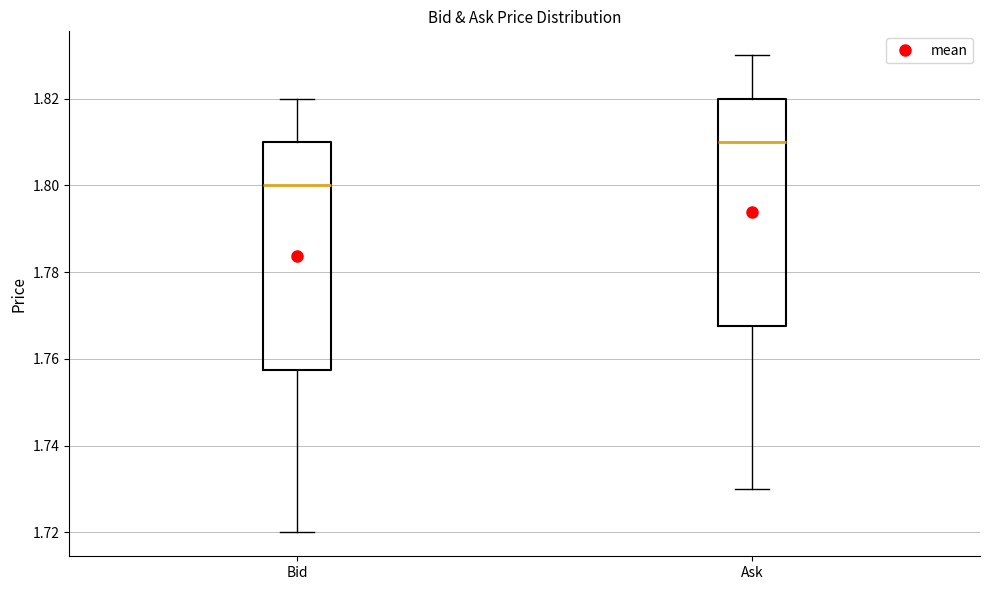

Which box's median line is the highest?

Ask